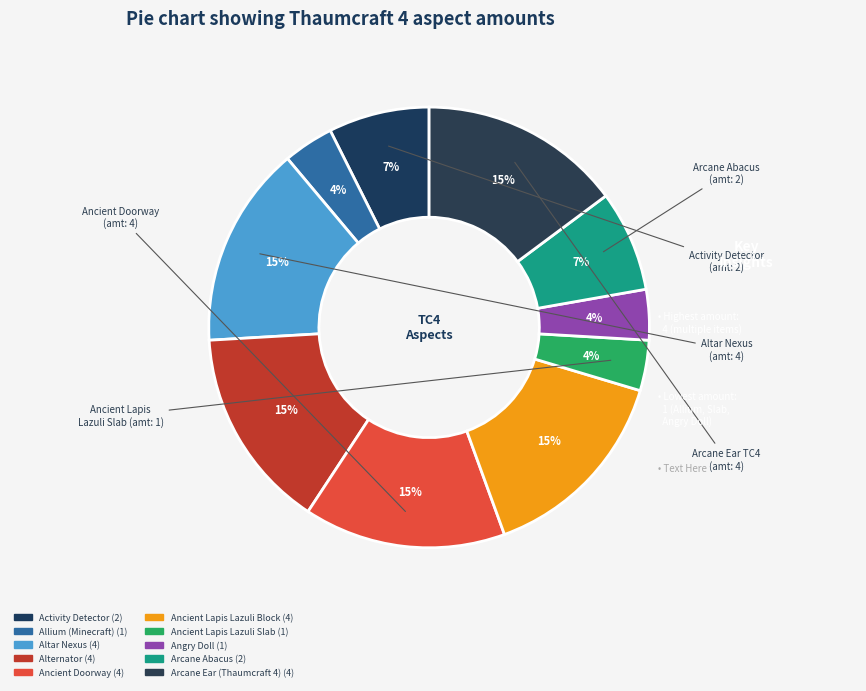

Count the number of slices in the pie.

10